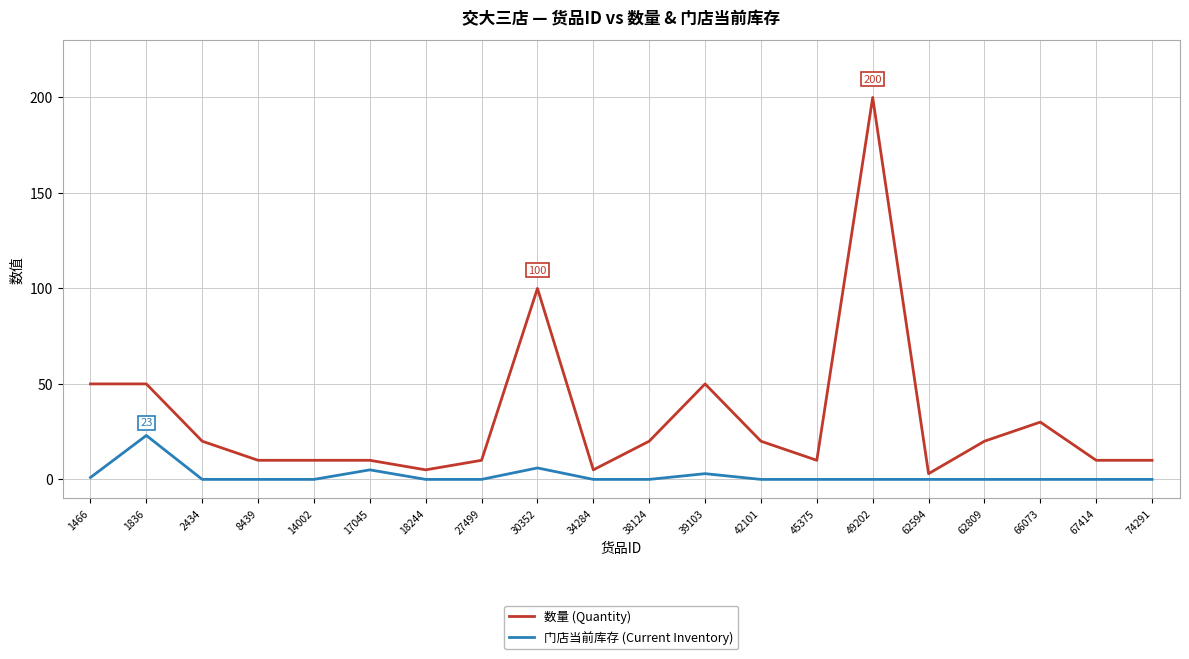

The 数量 (Quantity) series shows 50 at 1466. True or false?

True